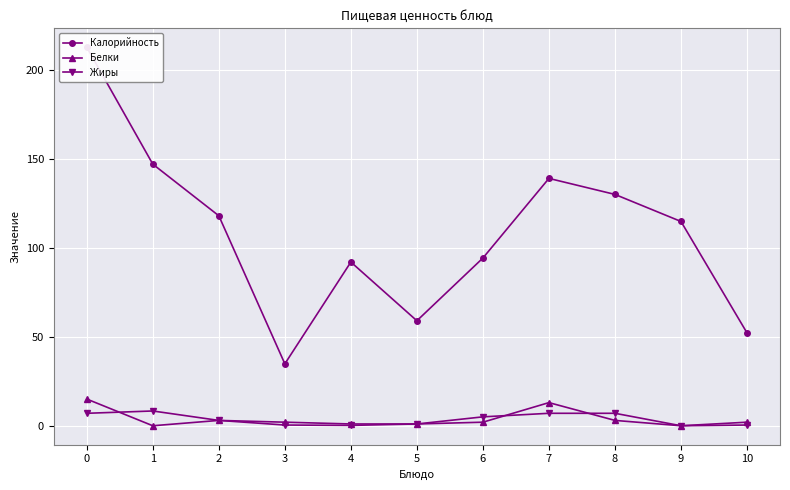

True or false: Белки and Калорийность intersect in this chart.

False